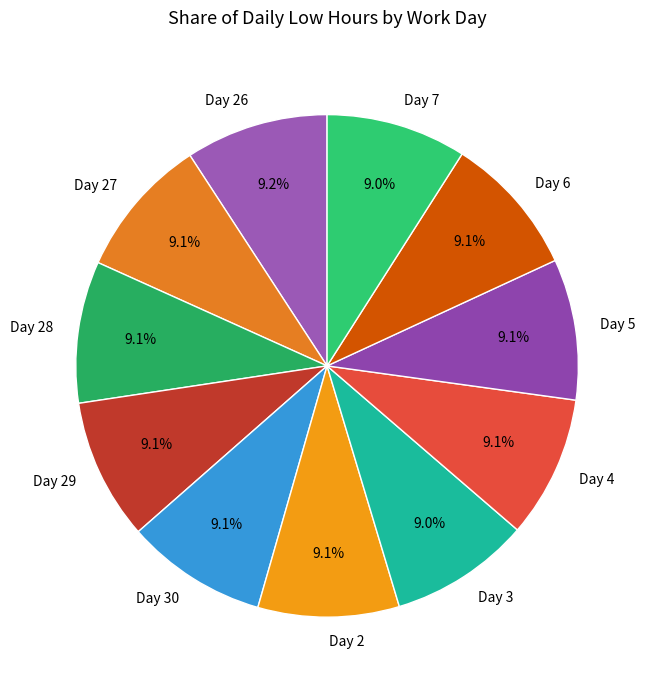

Does Day 7 represent more than half of the total?

No